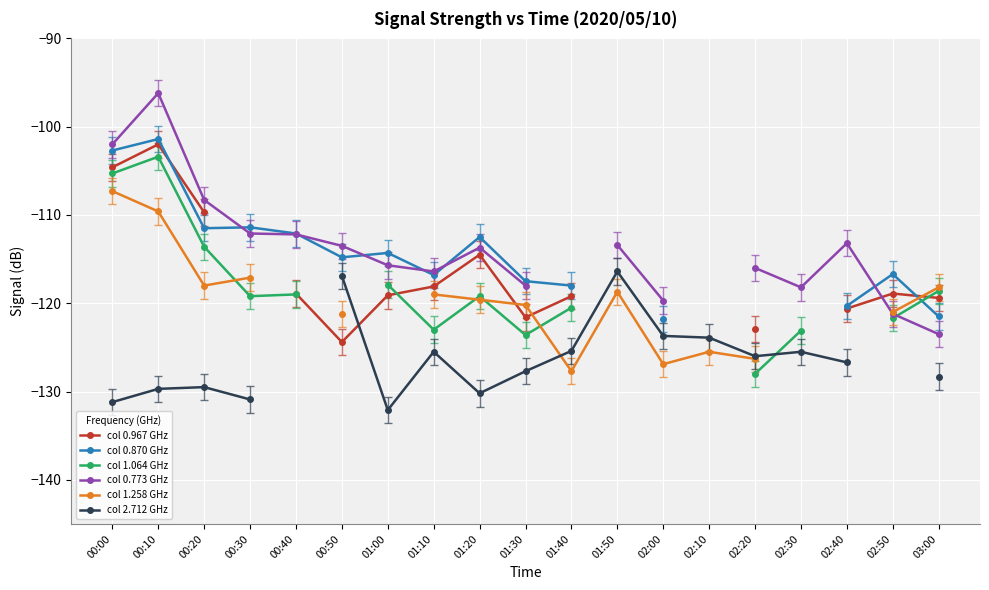

Which category has the lowest value across all series?

01:00